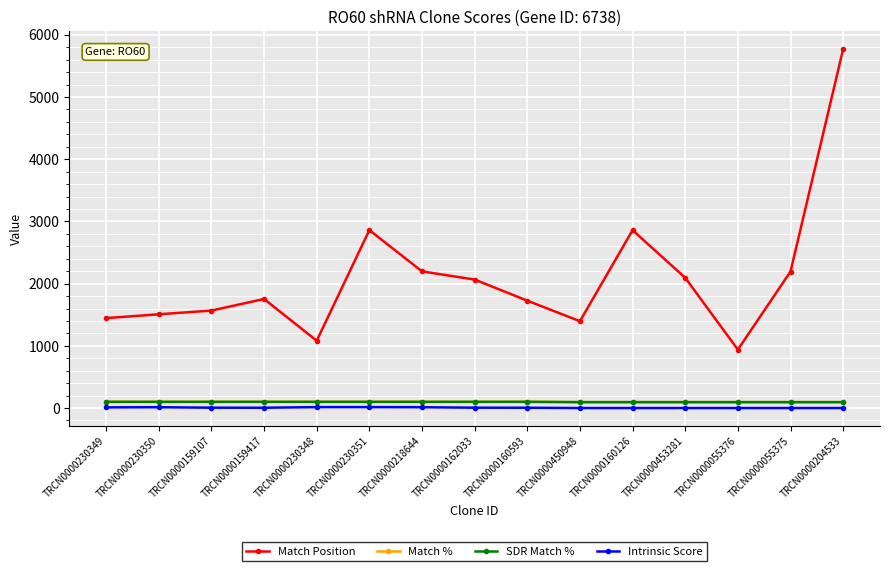

What is the label of the 6th point from the left?

TRCN0000230351